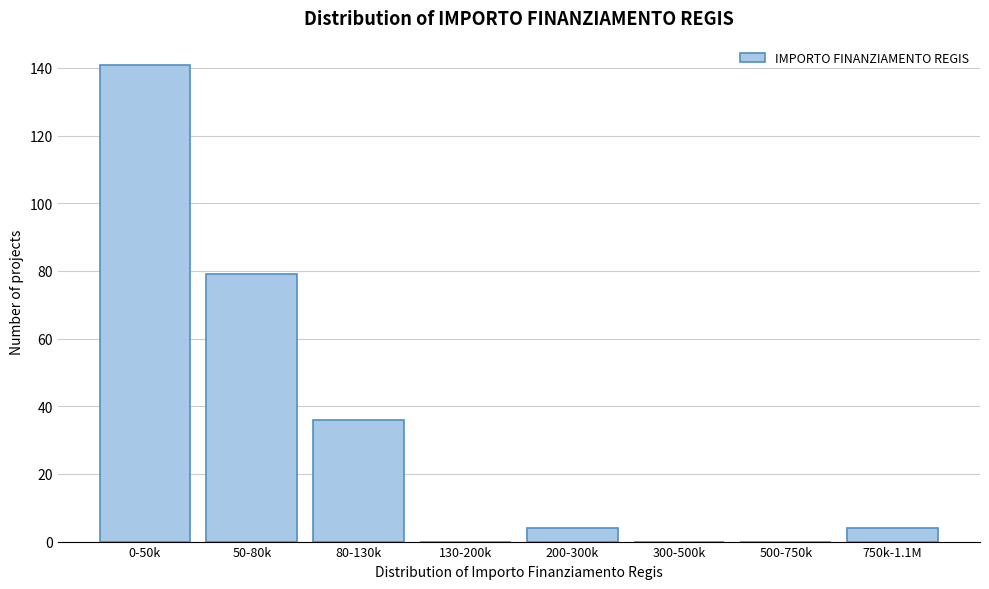

Reading left to right, what are all the values shown in this chart?

0-50k=141	50-80k=79	80-130k=36	130-200k=0	200-300k=4	300-500k=0	500-750k=0	750k-1.1M=4